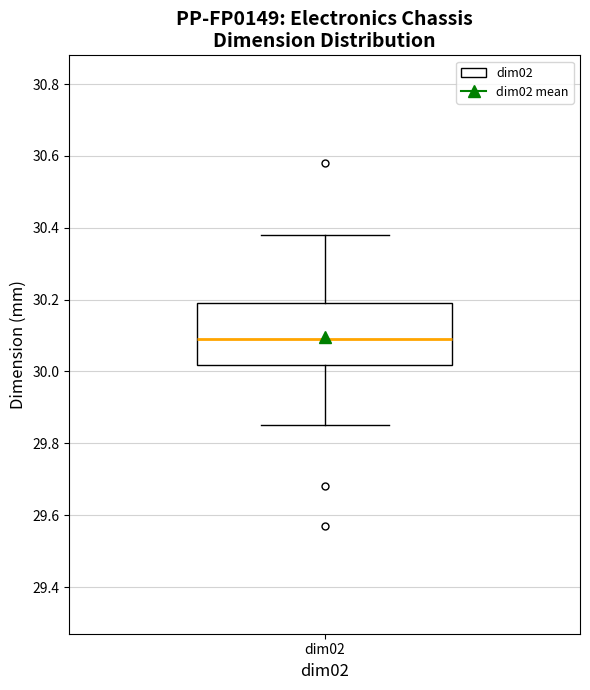

Where does the lower whisker of the box for dim02 end on the y-axis? The values are not printed on the chart, so give them approximately, as read against the axis.

29.86